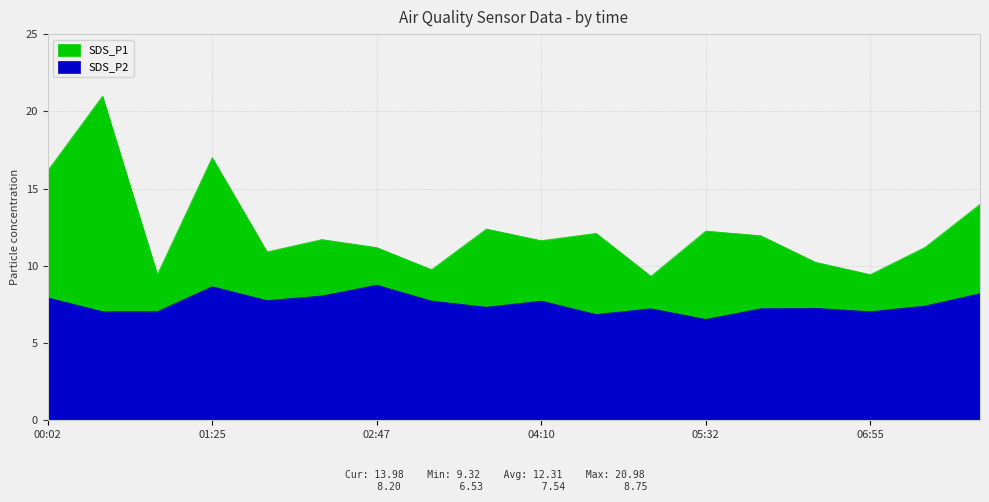

Reading left to right, list all the values displayed in this chart.

SDS_P1: 00:02=16.1	00:29=21.0	00:57=9.4	01:25=17.0	01:52=10.9	02:20=11.7	02:47=11.2	03:15=9.8	03:42=12.4	04:10=11.6	04:37=12.1	05:05=9.3	05:32=12.2	06:00=11.9	06:27=10.2	06:55=9.4	07:22=11.2	07:50=14.0
SDS_P2: 00:02=7.9	00:29=7.0	00:57=7.0	01:25=8.7	01:52=7.8	02:20=8.1	02:47=8.8	03:15=7.7	03:42=7.3	04:10=7.7	04:37=6.8	05:05=7.2	05:32=6.5	06:00=7.2	06:27=7.2	06:55=7.0	07:22=7.4	07:50=8.2